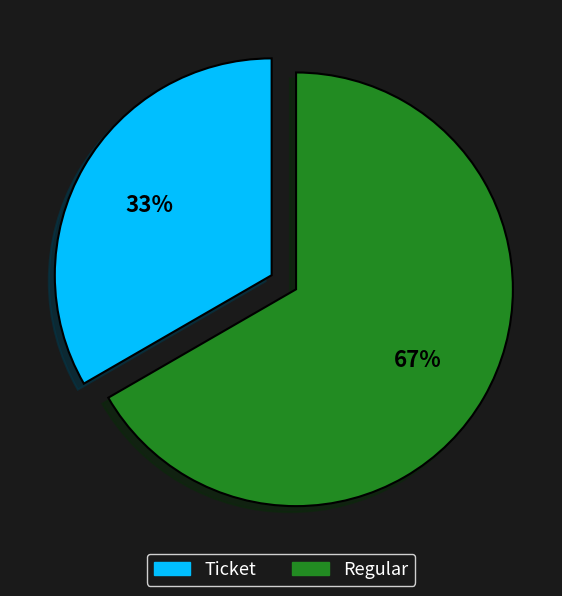

How many segments does this pie chart have?

2